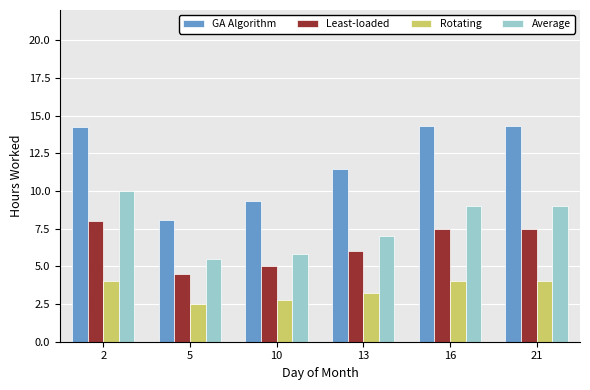

True or false: GA Algorithm has a value of 25.1 at 2.

False